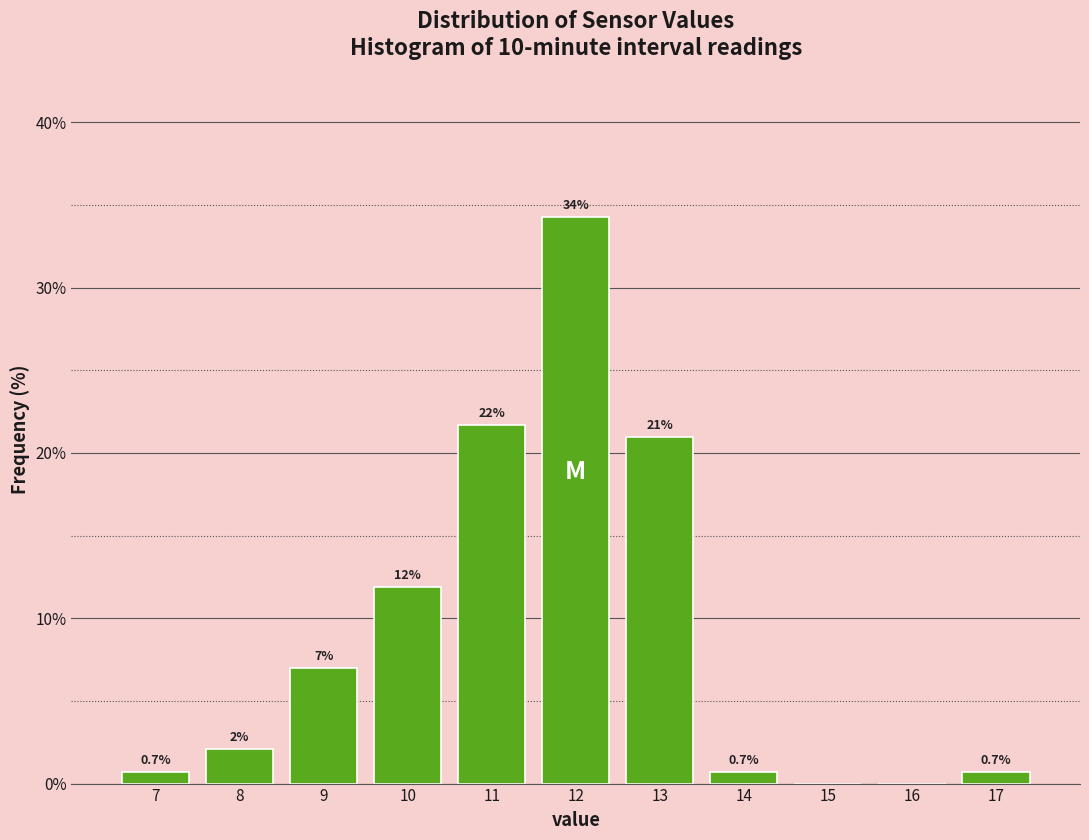

Over which range of the x-axis is the bar tallest?

11.5 to 12.5